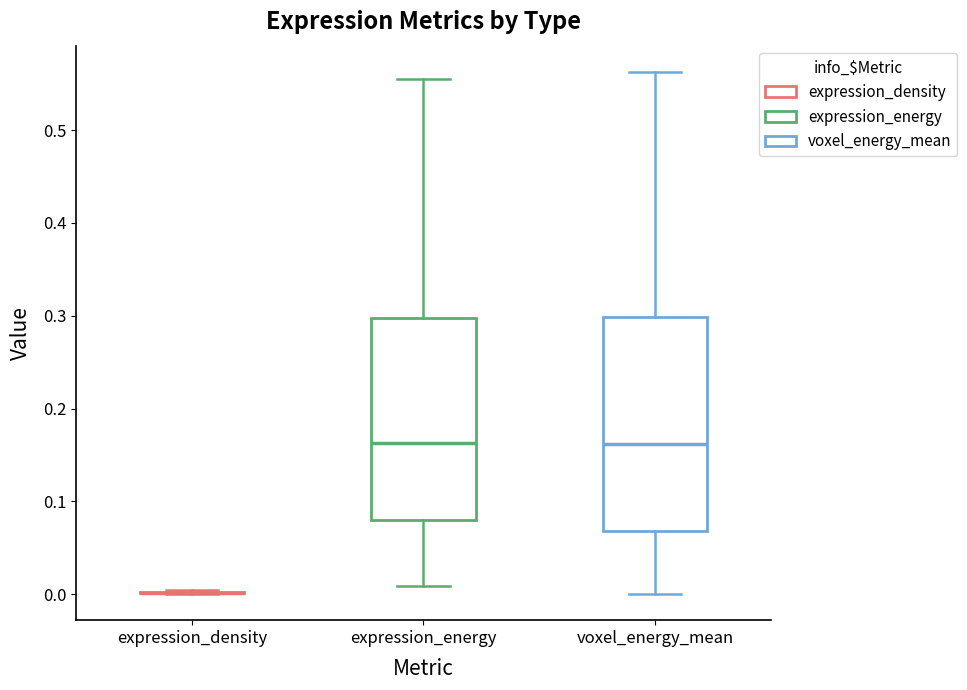

Which box is the tallest, from its lower edge to its upper edge?

voxel_energy_mean